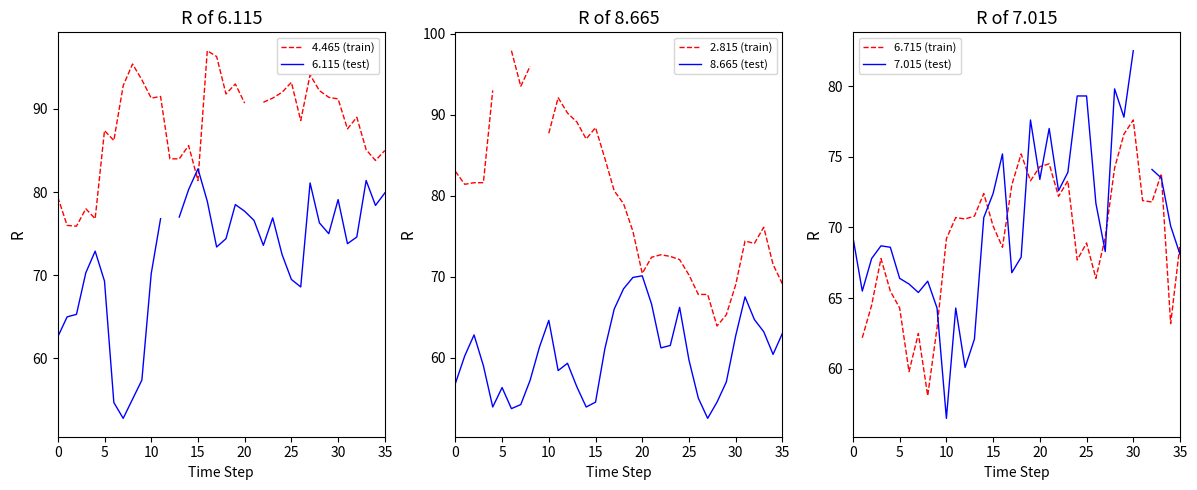

What is the maximum value shown in the chart?

97.9